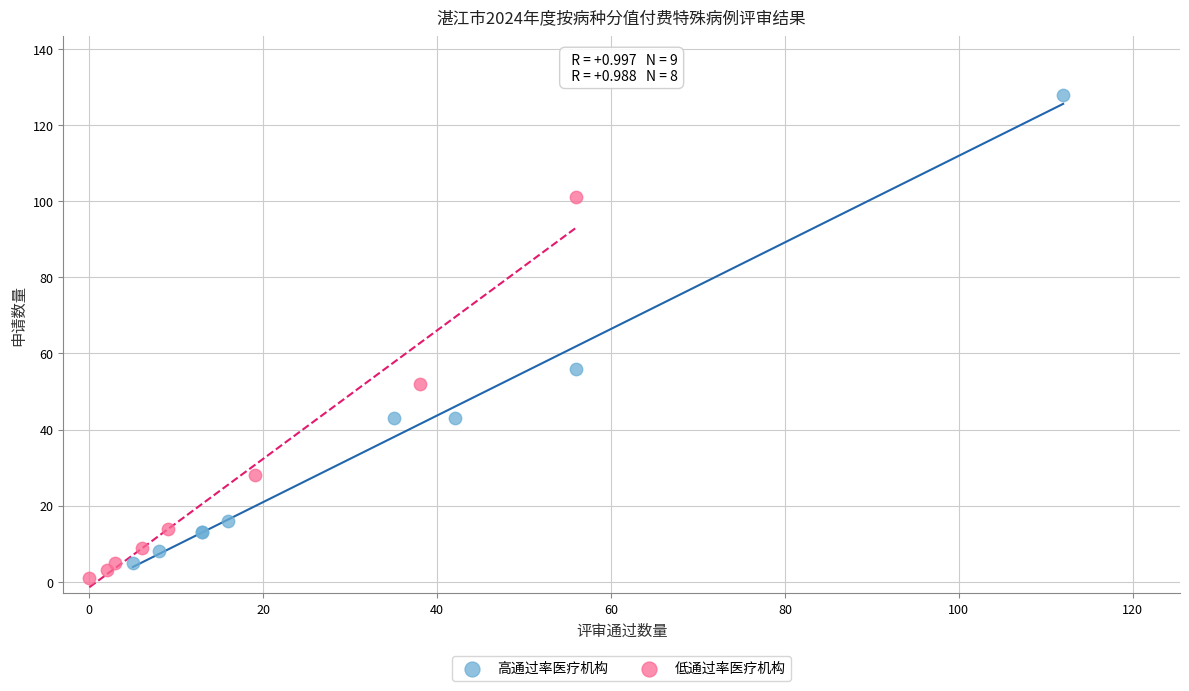

What are all the series names shown in the legend?

高通过率医疗机构, 低通过率医疗机构